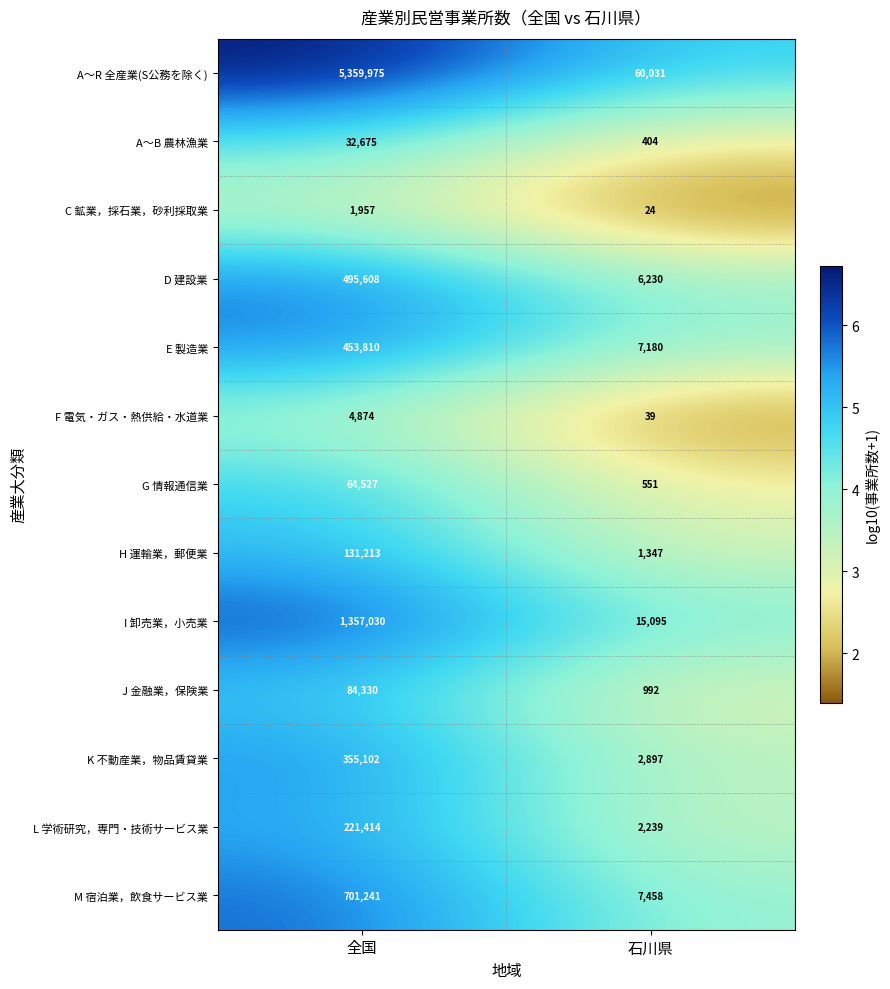

At which category does the chart reach its minimum across all series?

石川県